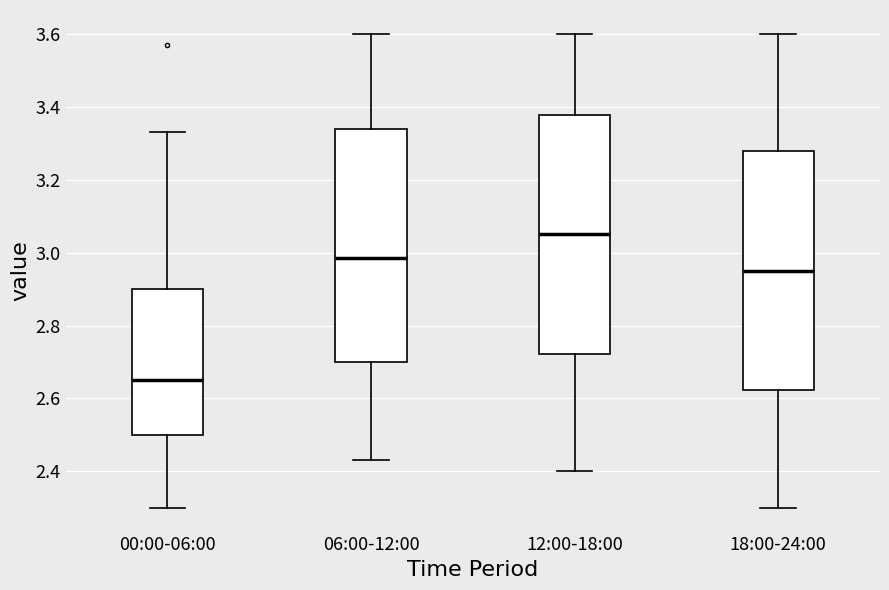

Where is the upper edge of the box for 00:00-06:00 on the y-axis? The values are not printed on the chart, so give them approximately, as read against the axis.

2.90